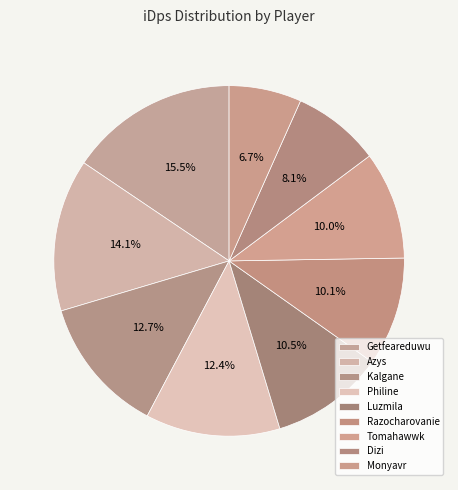

How many segments does this pie chart have?

9